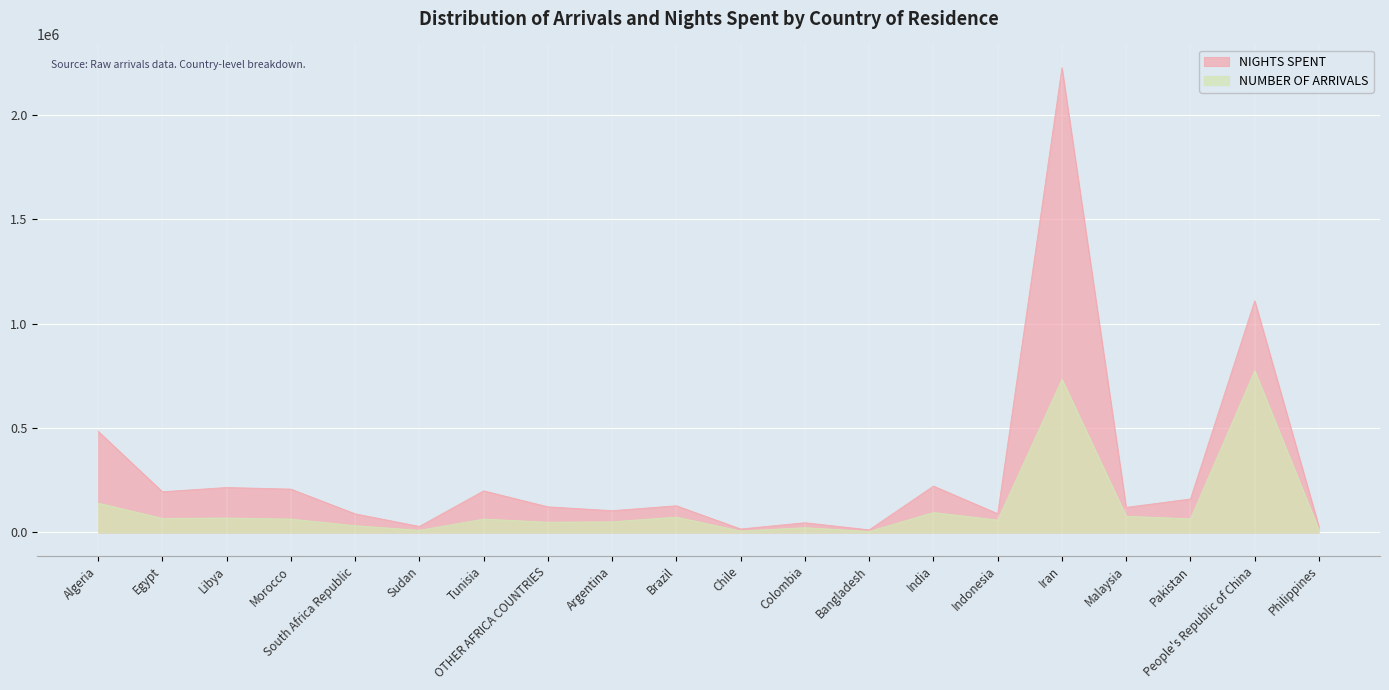

What is the label of the 8th point from the left?

OTHER AFRICA COUNTRIES